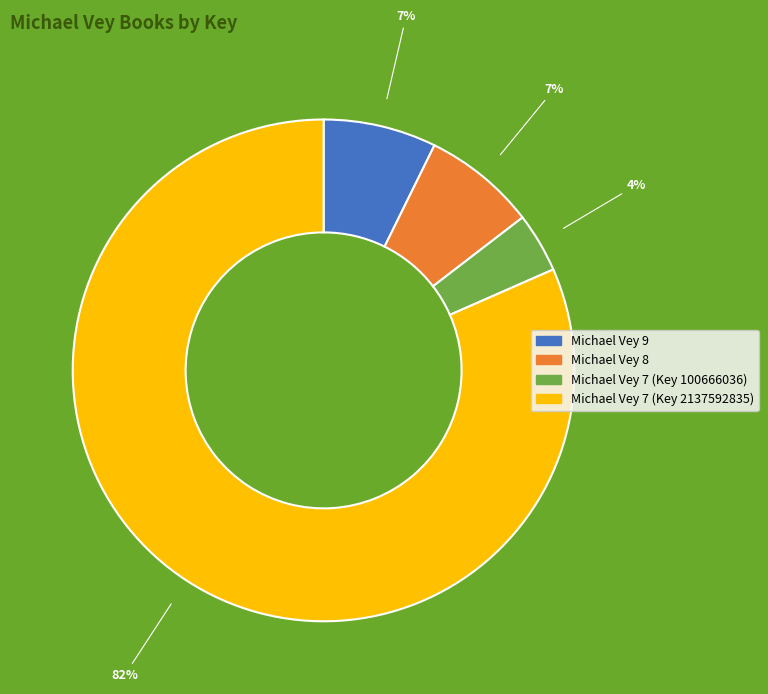

Combined, do Michael Vey 9 and Michael Vey 7 (Key 2137592835) account for over 50%?

Yes